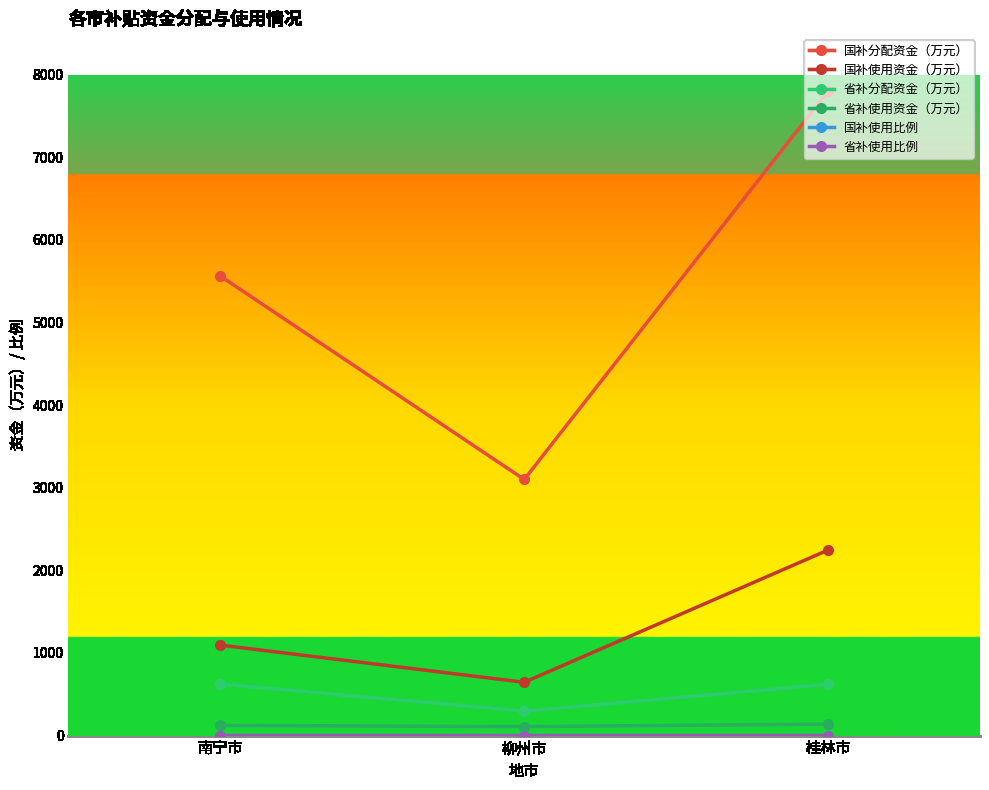

Which series has the largest total across all categories?

国补分配资金（万元）